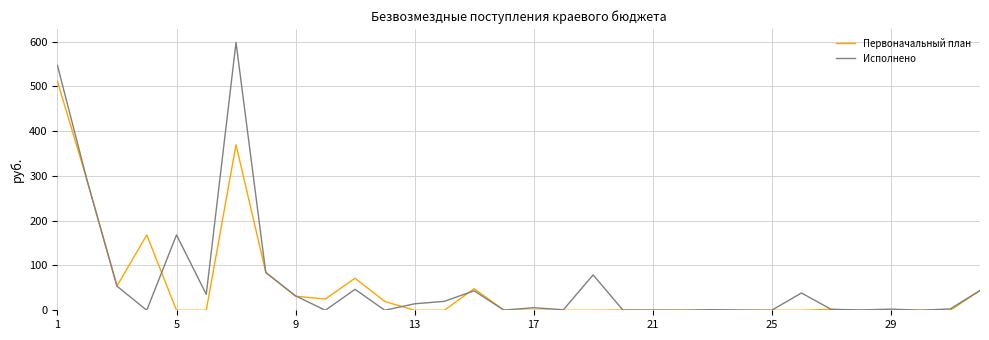

What are all the series names shown in the legend?

Первоначальный план, Исполнено